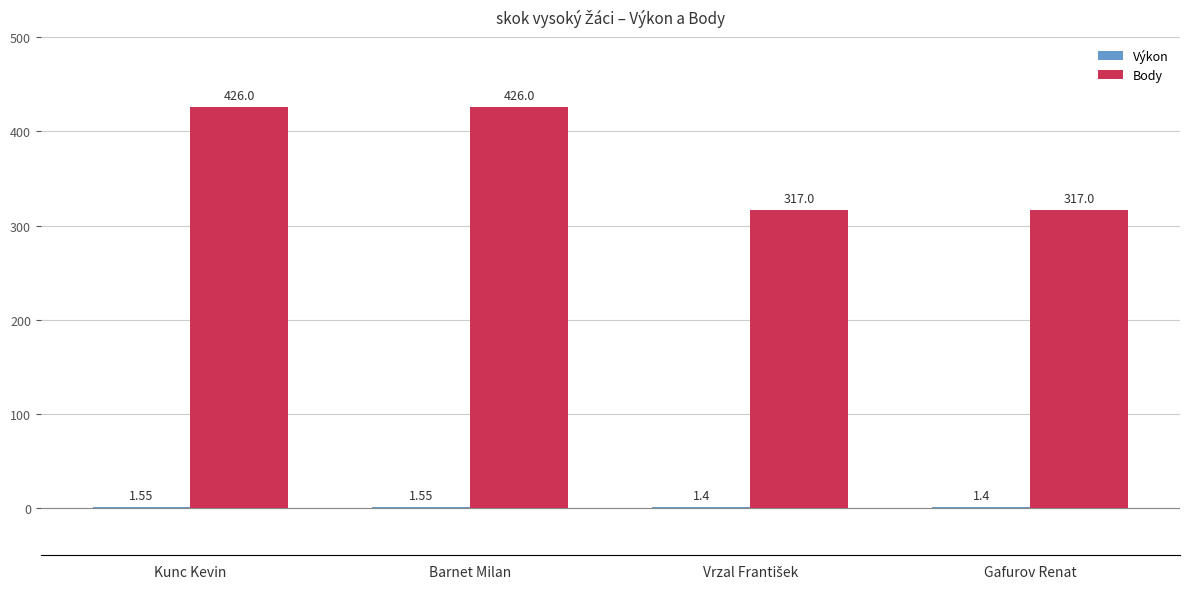

Between Barnet Milan and Gafurov Renat, which series saw the biggest shift?

Body